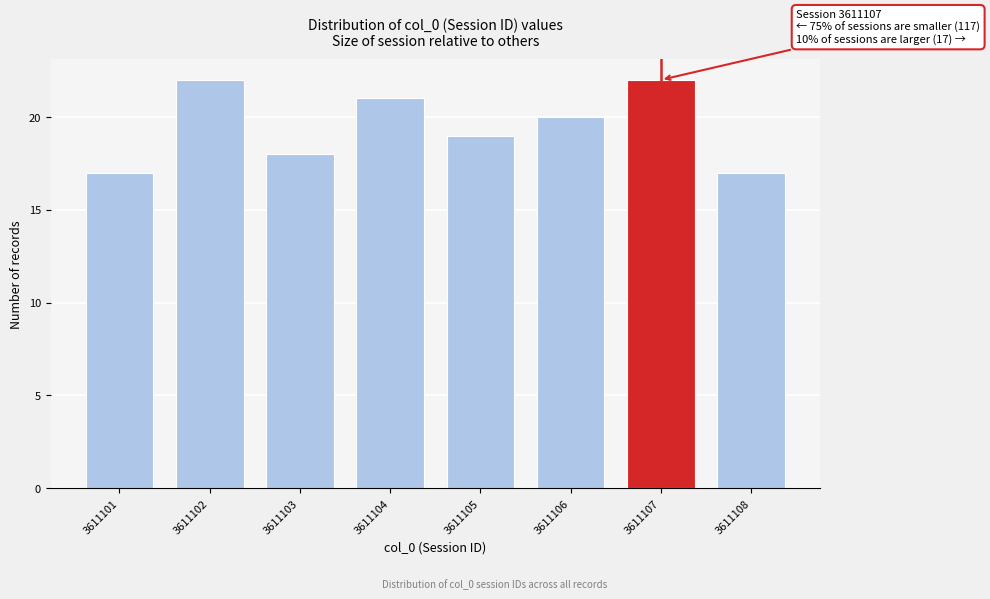

Reading left to right, extract all data points from this chart.

3611101=17	3611102=22	3611103=18	3611104=21	3611105=19	3611106=20	3611107=22	3611108=17